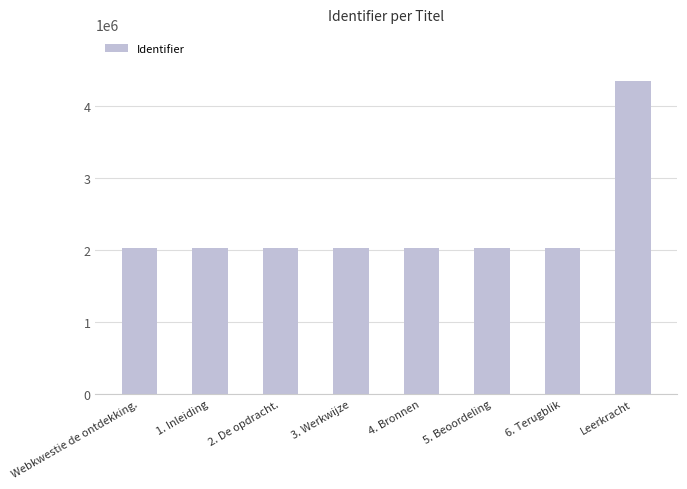

What is the maximum value shown in the chart?

4346997